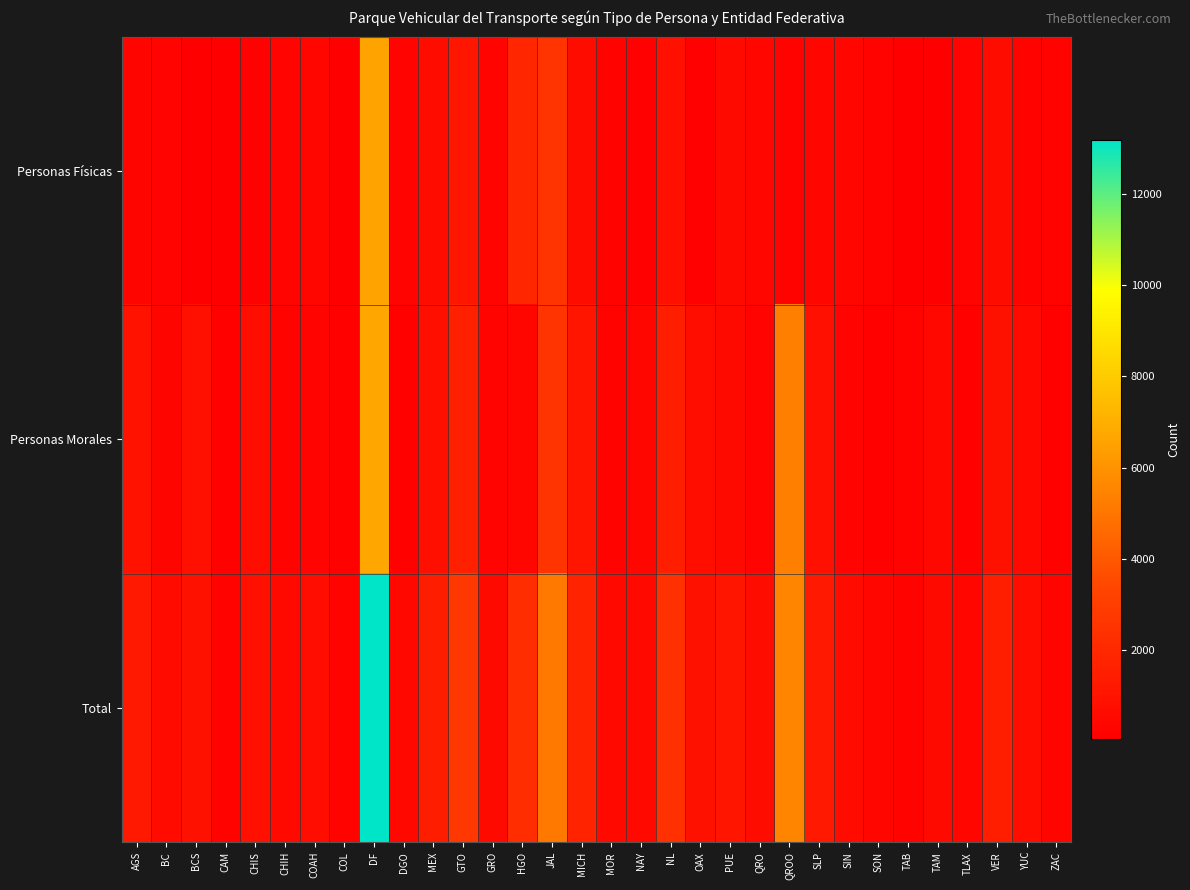

Which series has the largest total across all categories?

Total